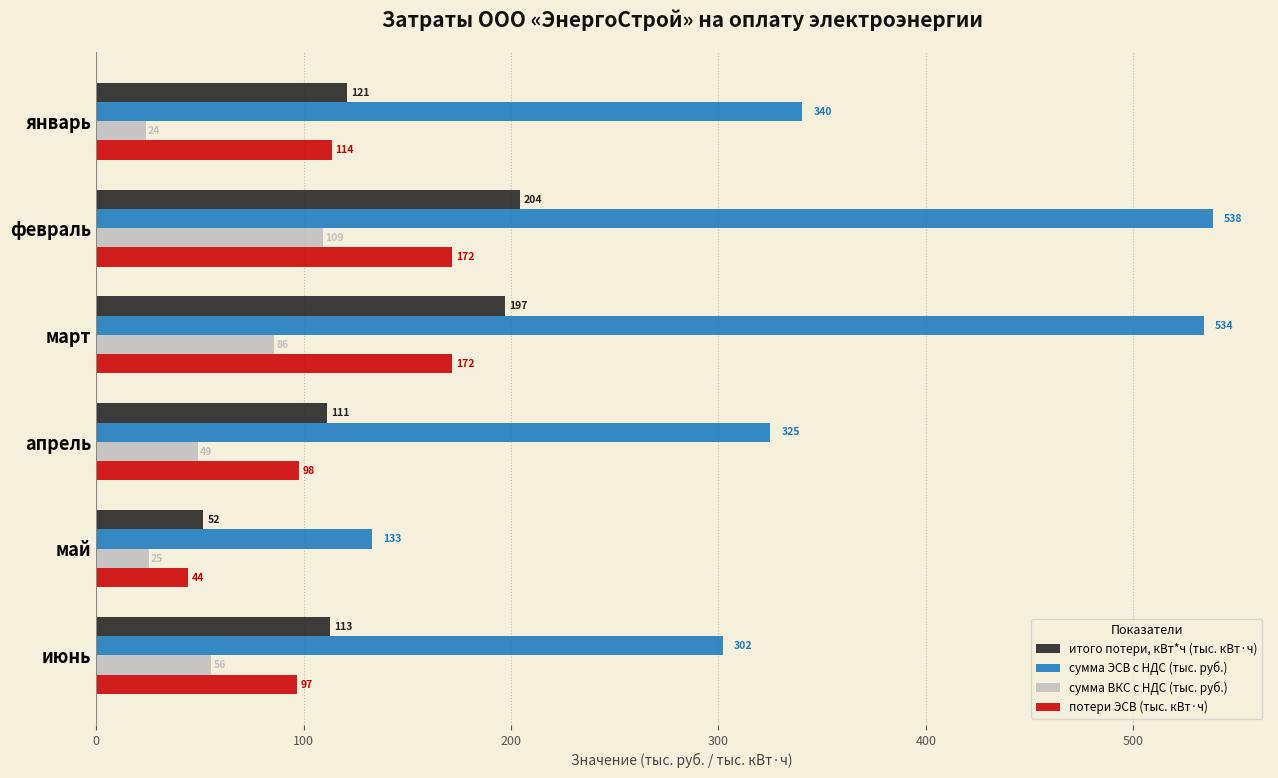

What is the smallest value displayed?

23.9